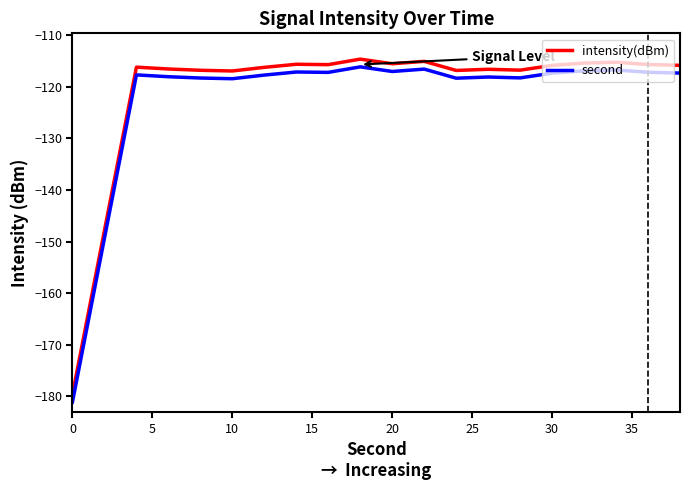

True or false: second and intensity(dBm) cross at least once.

False